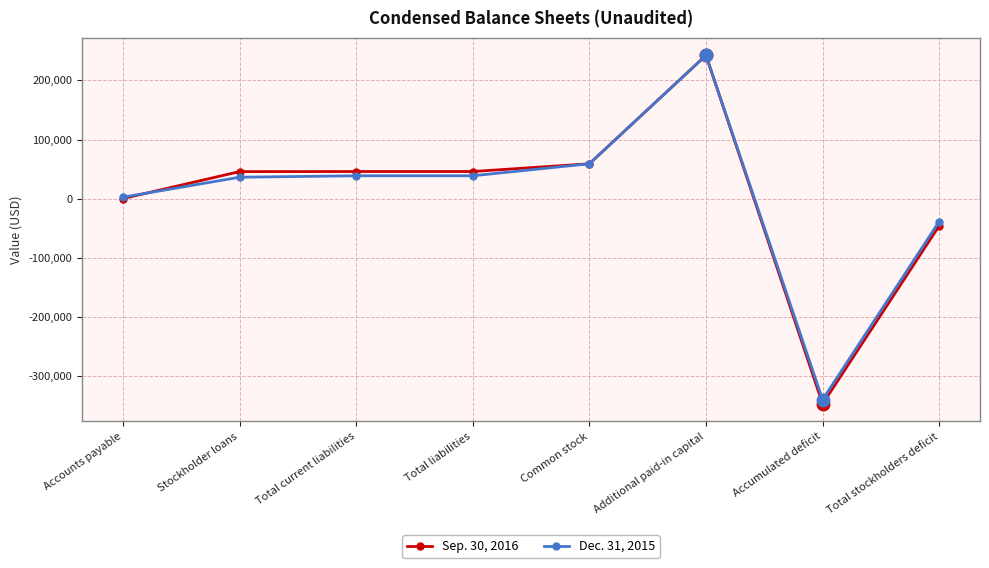

What is the average value of the Sep. 30, 2016 series?

5736